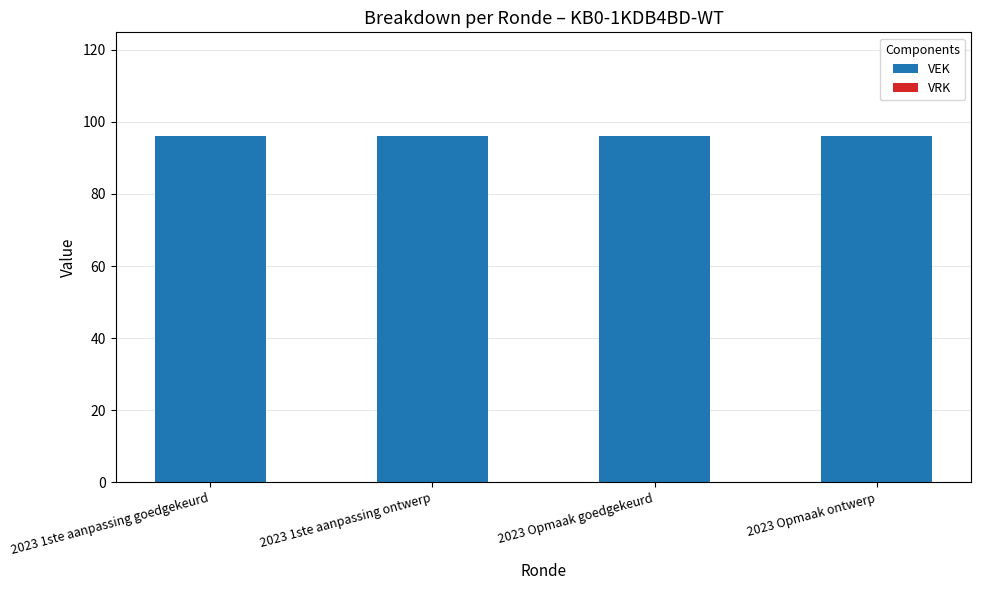

Are the bars grouped side by side (vs. stacked)?

Yes